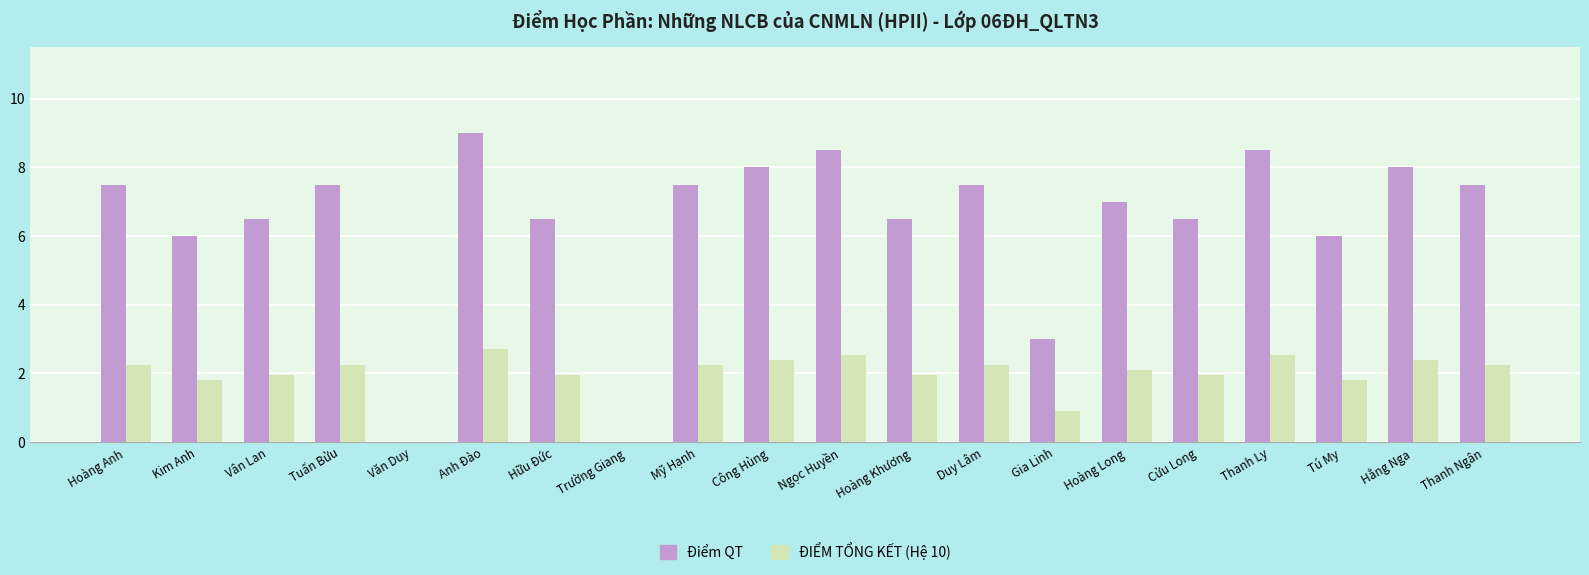

At which category is the sum across all series the highest?

Anh Đào